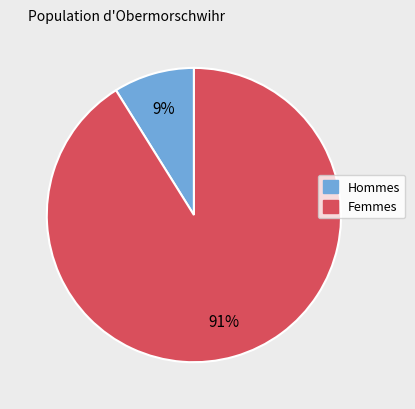

To the nearest percent, what portion does Hommes represent?

9%